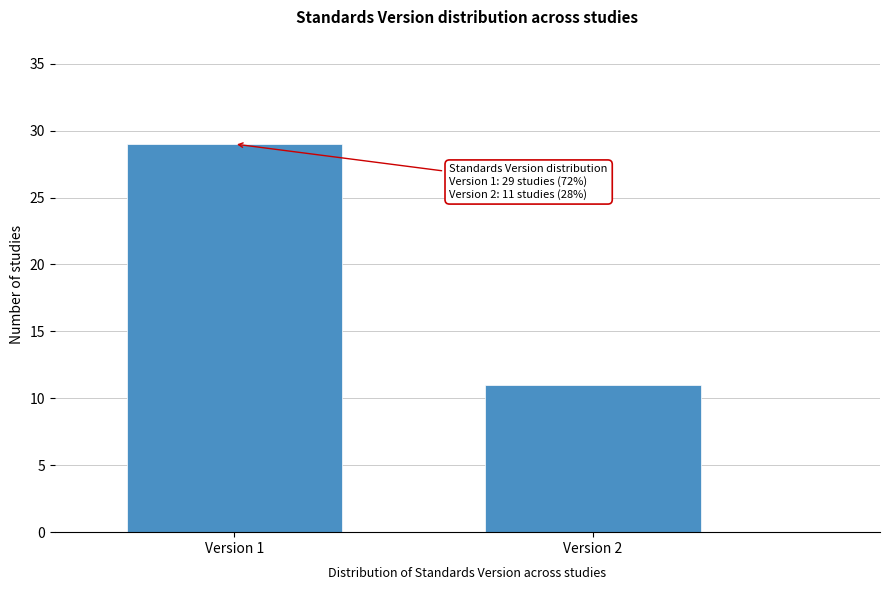

Reading left to right, extract all data points from this chart.

29	11